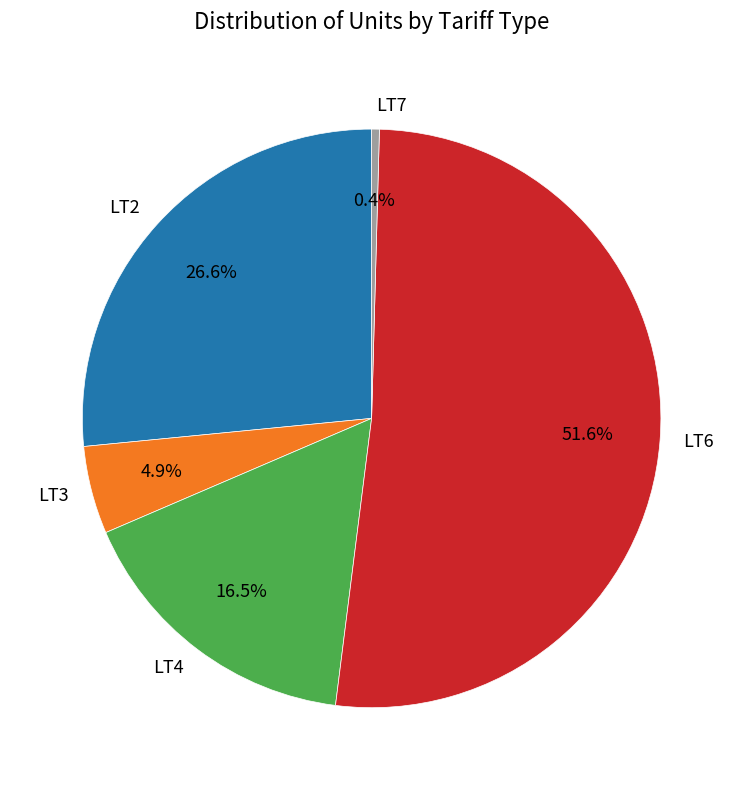

Which category has the biggest portion of the pie?

LT6